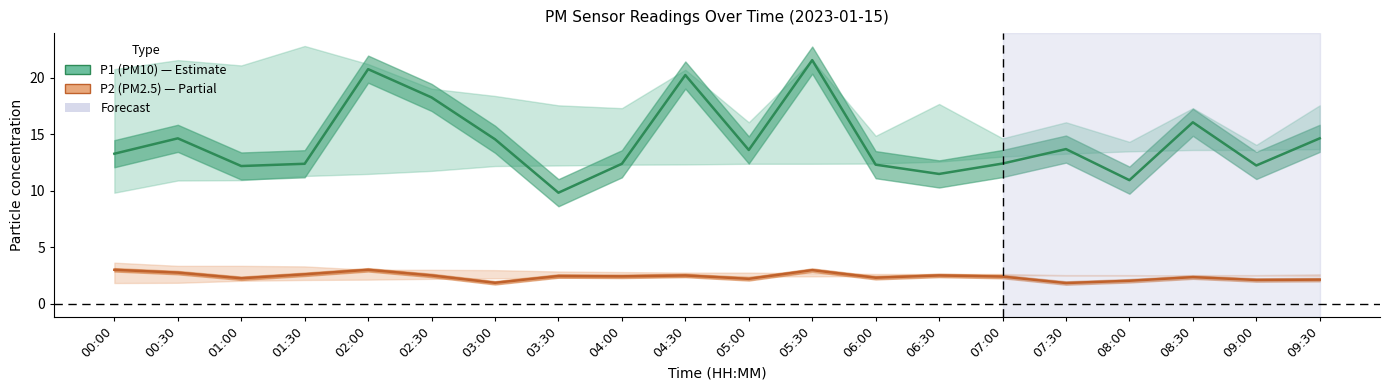

The P1 (PM10) series shows 21.2 at 00:00. True or false?

False